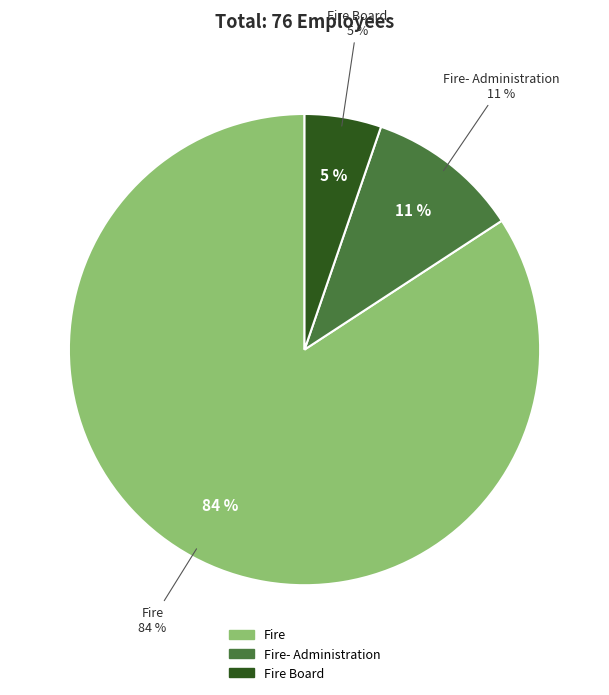

To the nearest percent, what percentage of the pie is Fire- Administration?

11%